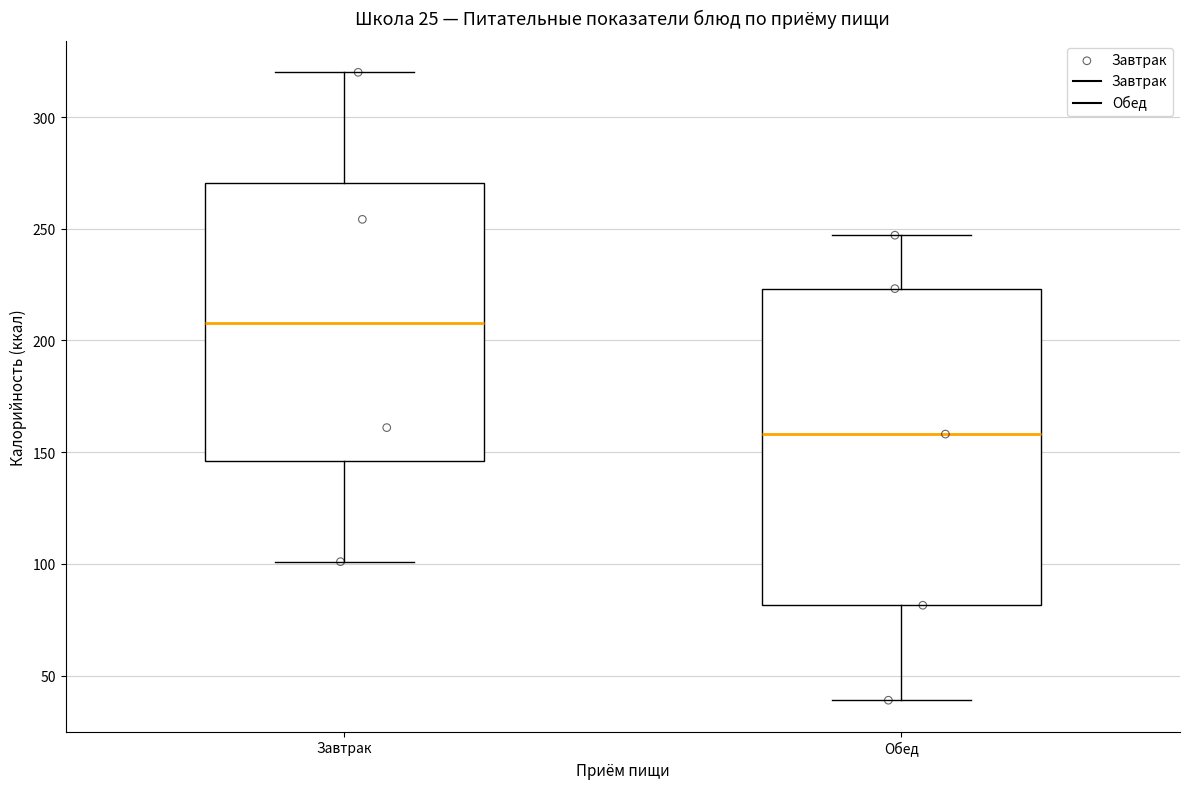

Reading left to right, transcribe this box plot: for each box, give where its median line is, the range the box spans, and where its two whiskers end, as read against the y-axis. The values are not printed on the chart, so give them approximately, as read against the axis.

Завтрак: median 210, box 145 to 270, whiskers 100 to 320
Обед: median 160, box 80 to 225, whiskers 40 to 245